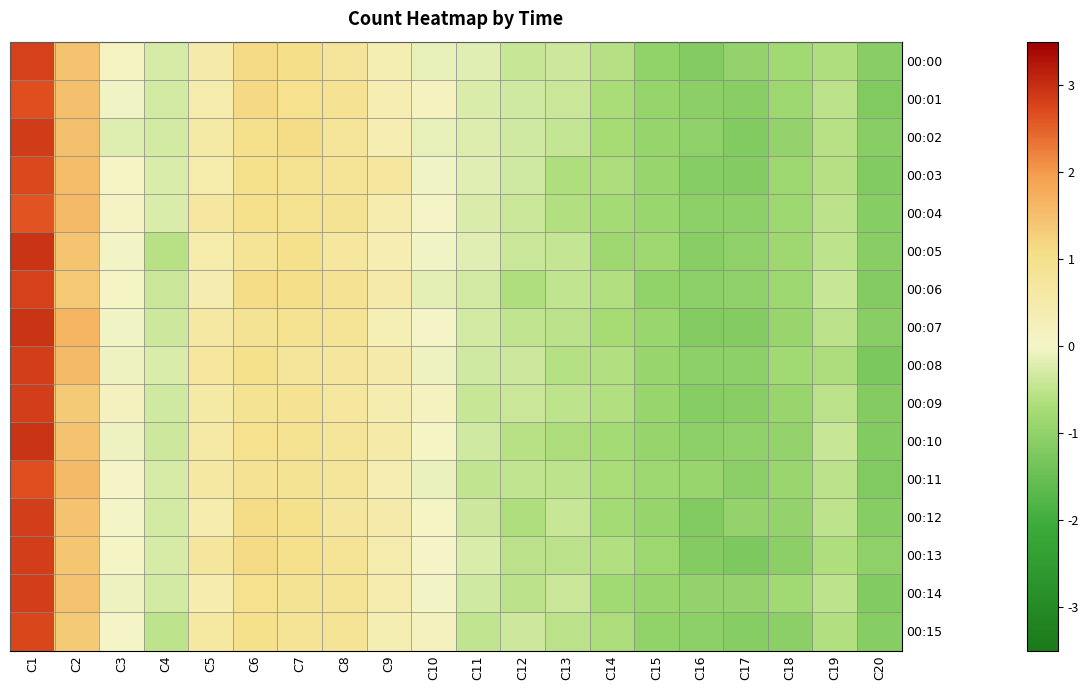

What is the total value across all series at C20?

-18.4